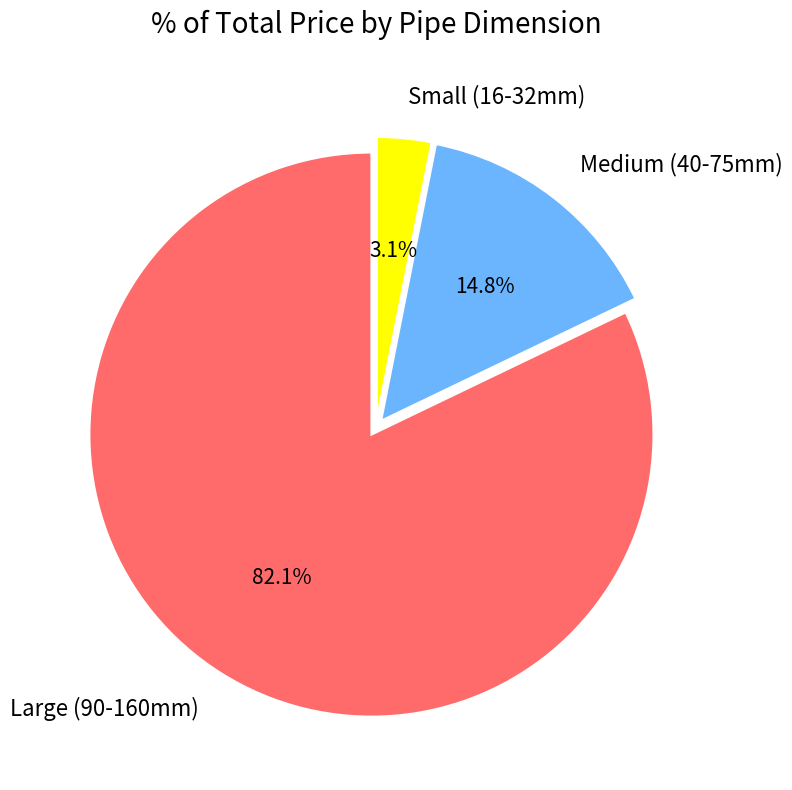

Which has a higher value, Small (16-32mm) or Large (90-160mm)?

Large (90-160mm)